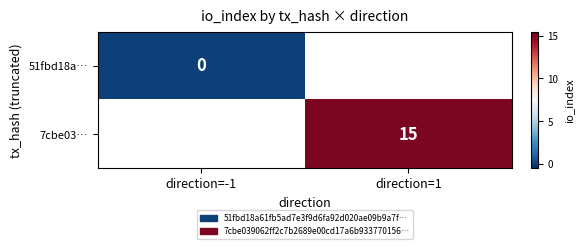

Is it true that 7cbe03… equals 22 at direction=1?

False